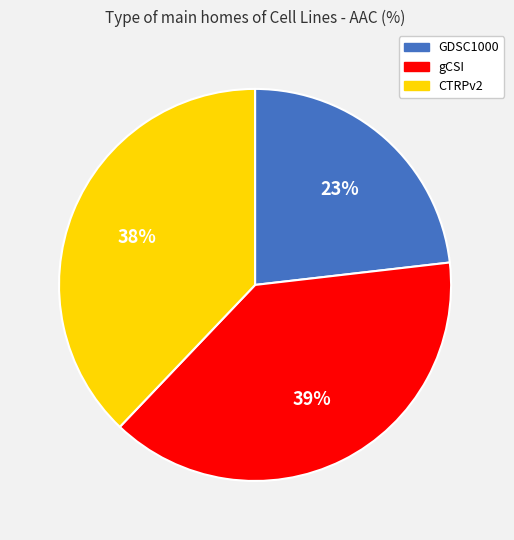

Do gCSI and GDSC1000 together represent more than half of the pie?

Yes